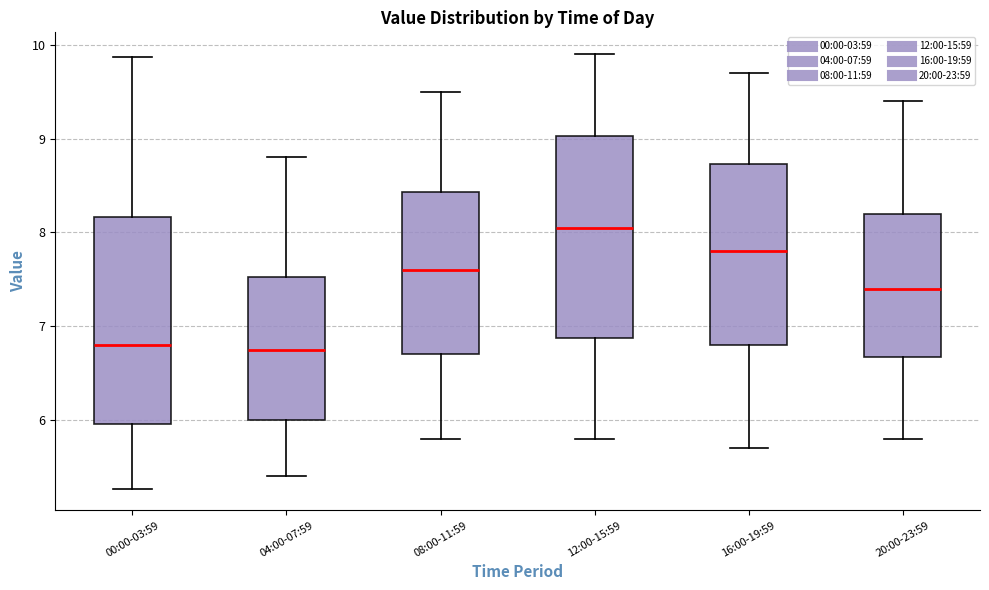

Reading left to right, transcribe this box plot: for each box, give where its median line is, the range the box spans, and where its two whiskers end, as read against the y-axis. The values are not printed on the chart, so give them approximately, as read against the axis.

00:00-03:59: median 6.8, box 6.0 to 8.2, whiskers 5.3 to 9.9
04:00-07:59: median 6.8, box 6.0 to 7.5, whiskers 5.4 to 8.8
08:00-11:59: median 7.6, box 6.7 to 8.4, whiskers 5.8 to 9.5
12:00-15:59: median 8.1, box 6.9 to 9.0, whiskers 5.8 to 9.9
16:00-19:59: median 7.8, box 6.8 to 8.7, whiskers 5.7 to 9.7
20:00-23:59: median 7.4, box 6.7 to 8.2, whiskers 5.8 to 9.4